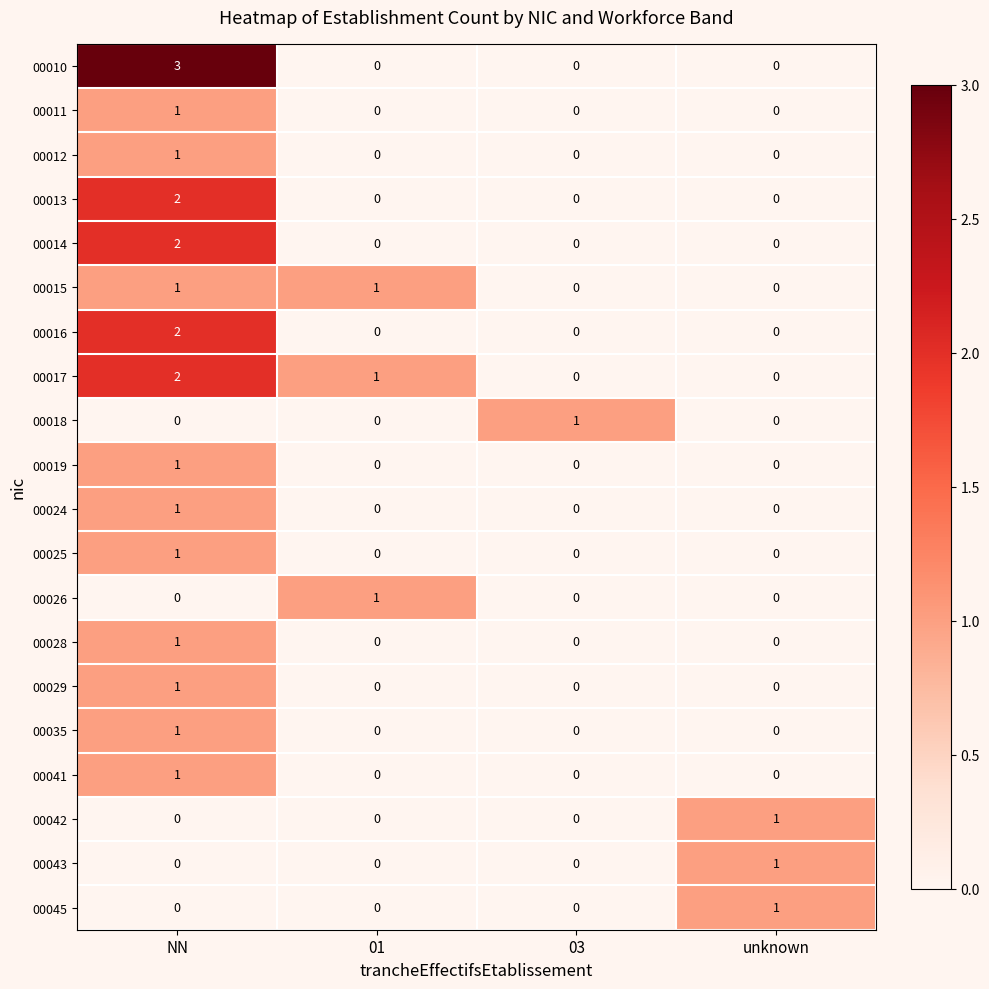

Is the value of 00045 at unknown greater than the value of 00024 at unknown?

Yes